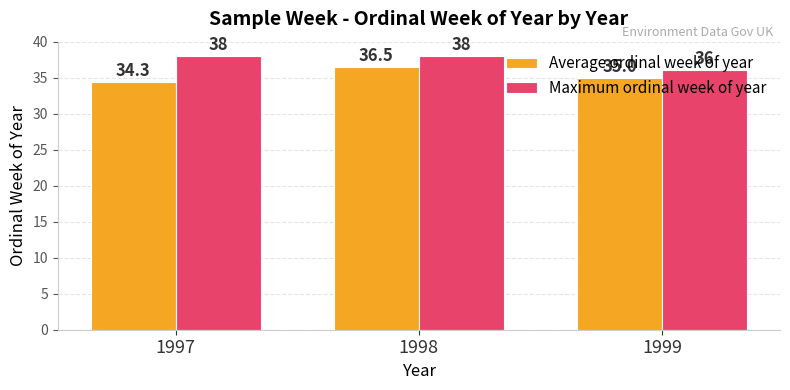

What is the difference between the second highest and minimum values in the Maximum ordinal week of year series?

2.0